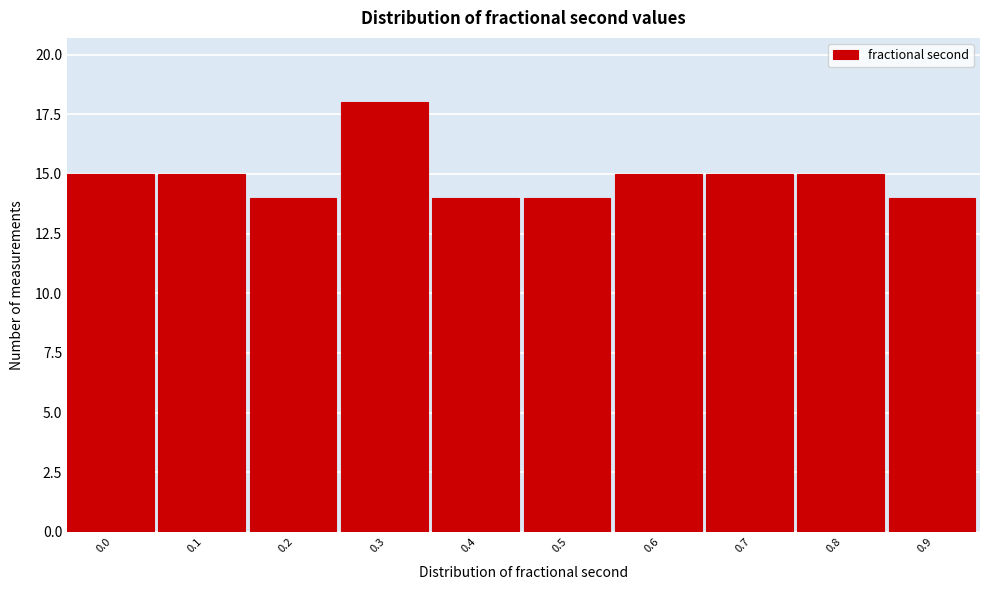

Reading left to right, what are all the values shown in this chart?

15	15	14	18	14	14	15	15	15	14